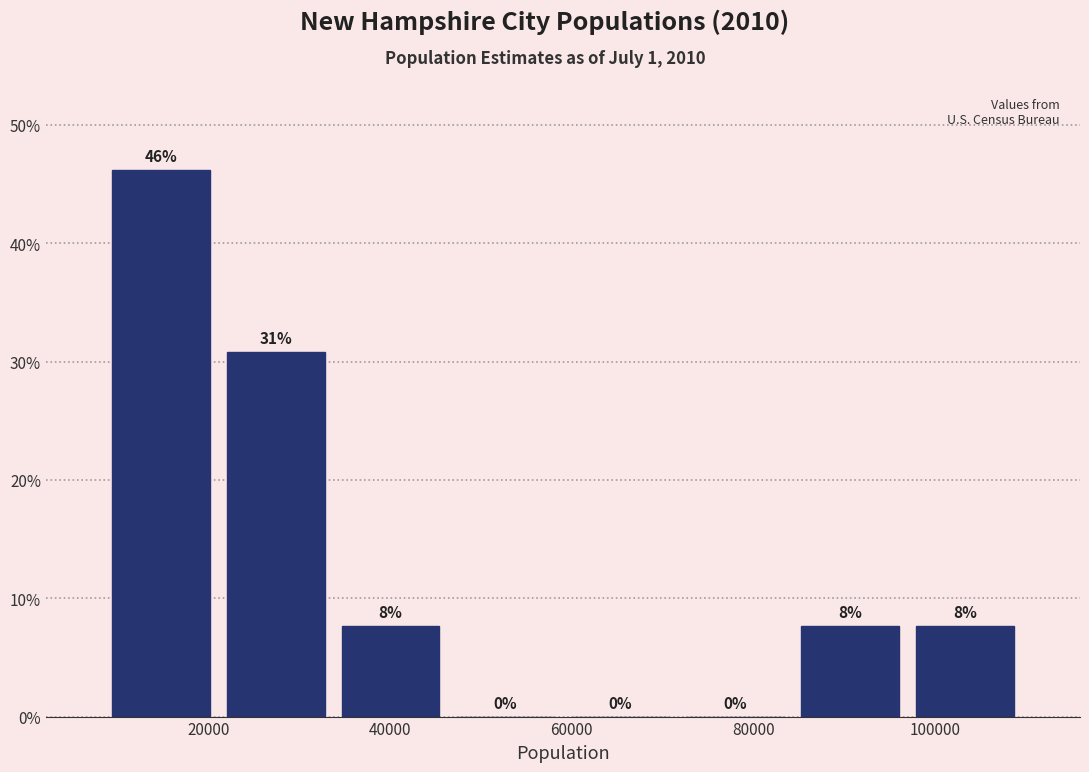

Over which range of the x-axis is the bar tallest?

8000 to 22000